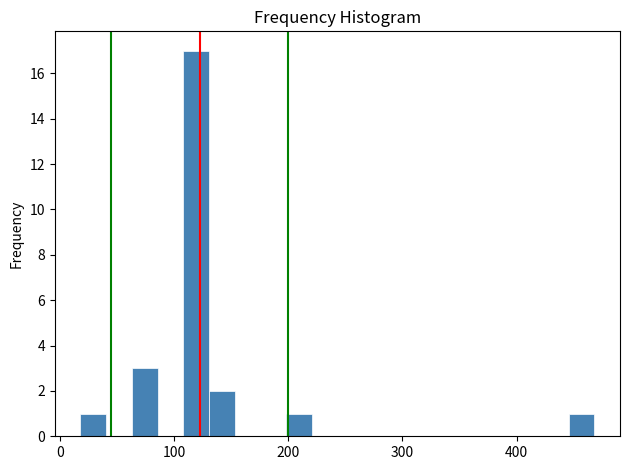

Around what value on the x-axis is the tallest bar? Give the approximate position of its centre, as read against the axis.

120